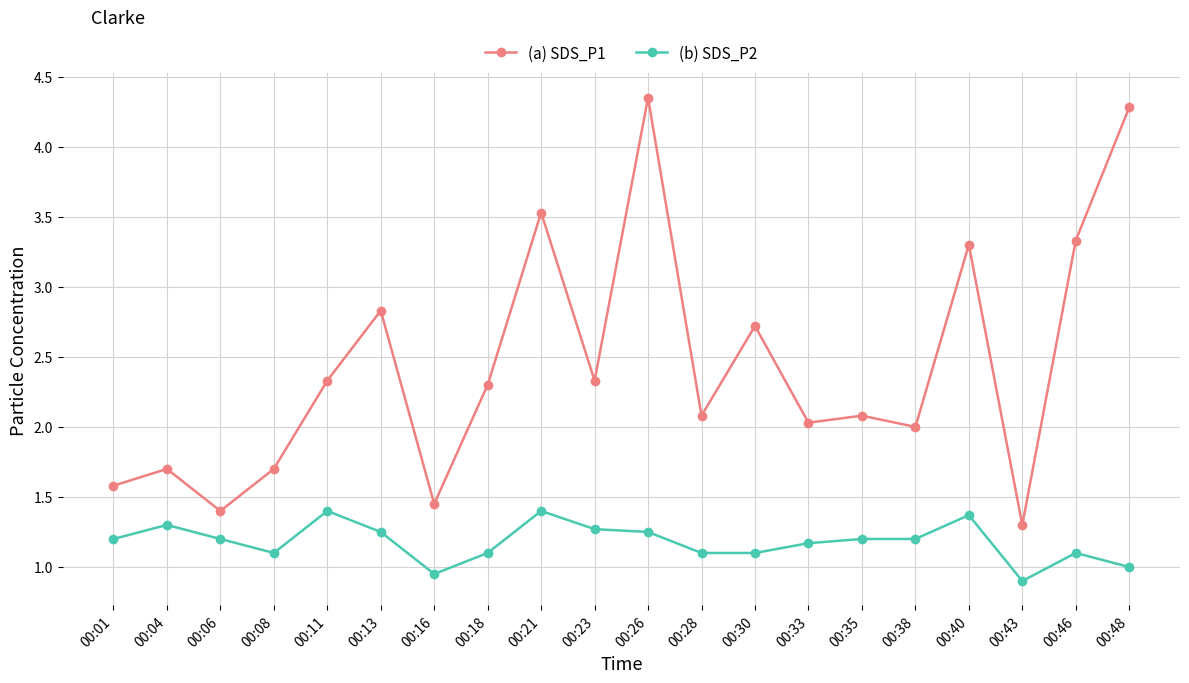

The (b) SDS_P2 series shows 0.9 at 00:43. True or false?

True